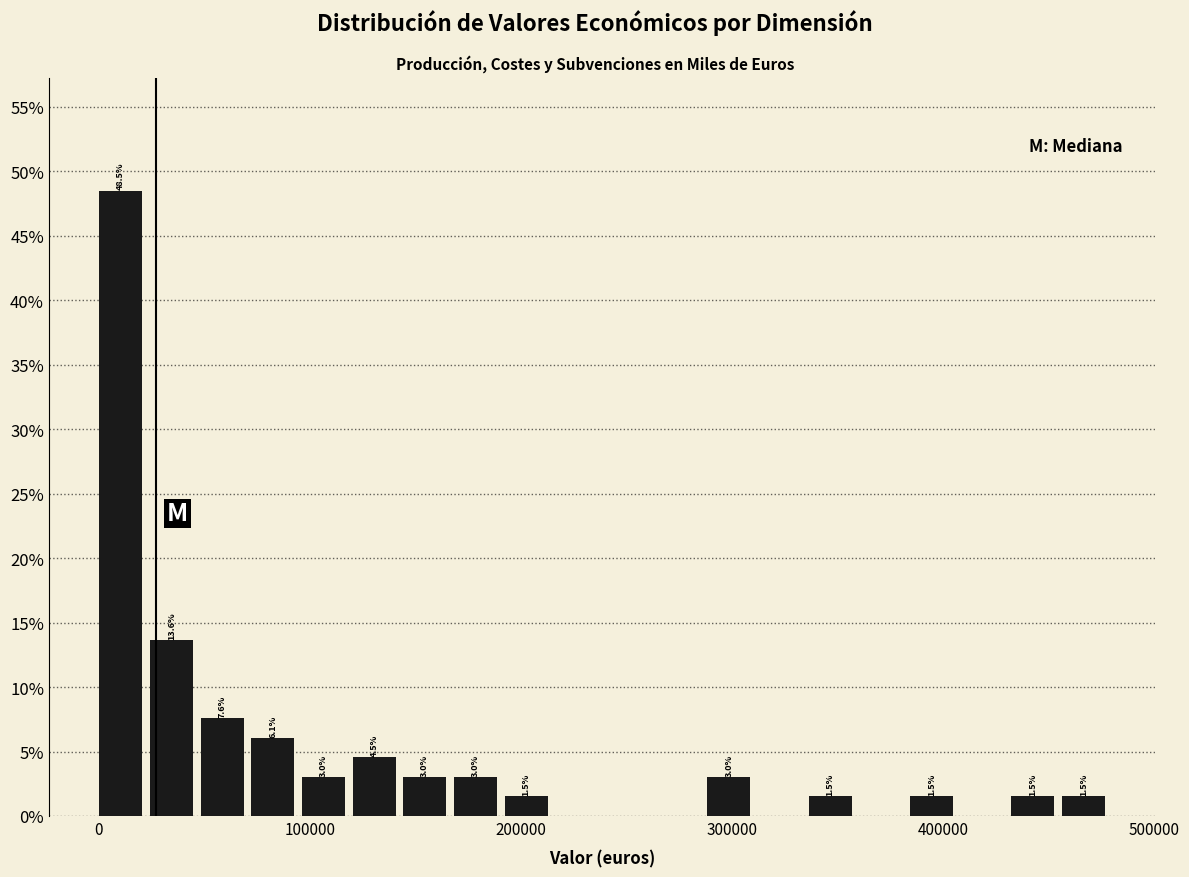

Around what value on the x-axis is the tallest bar? Give the approximate position of its centre, as read against the axis.

10000